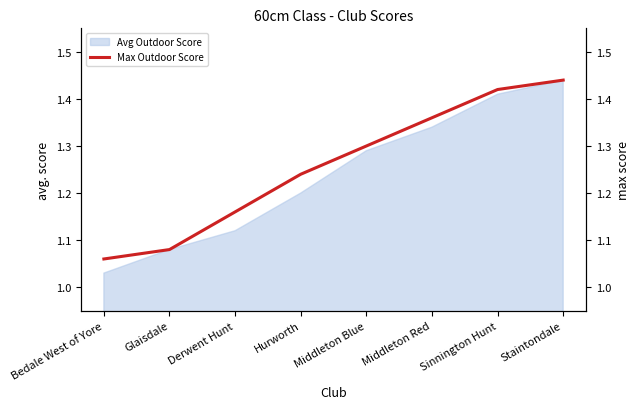

Which label corresponds to the smallest value in the chart?

Bedale West of Yore